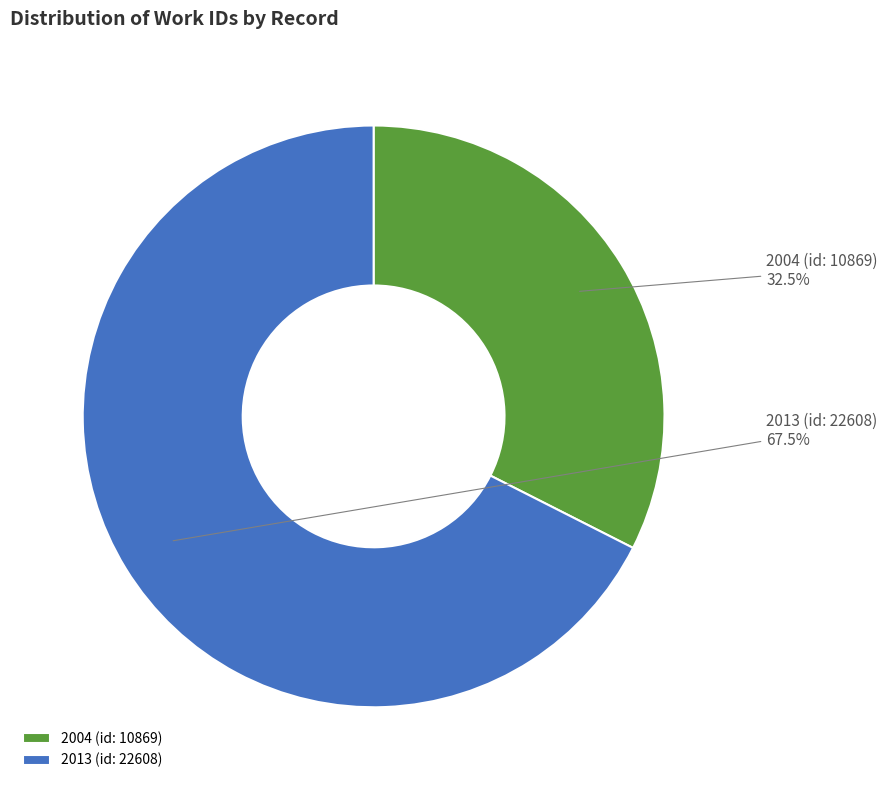

What is the ratio of the value at 2004 (id: 10869) to the value at 2013 (id: 22608)?

0.5